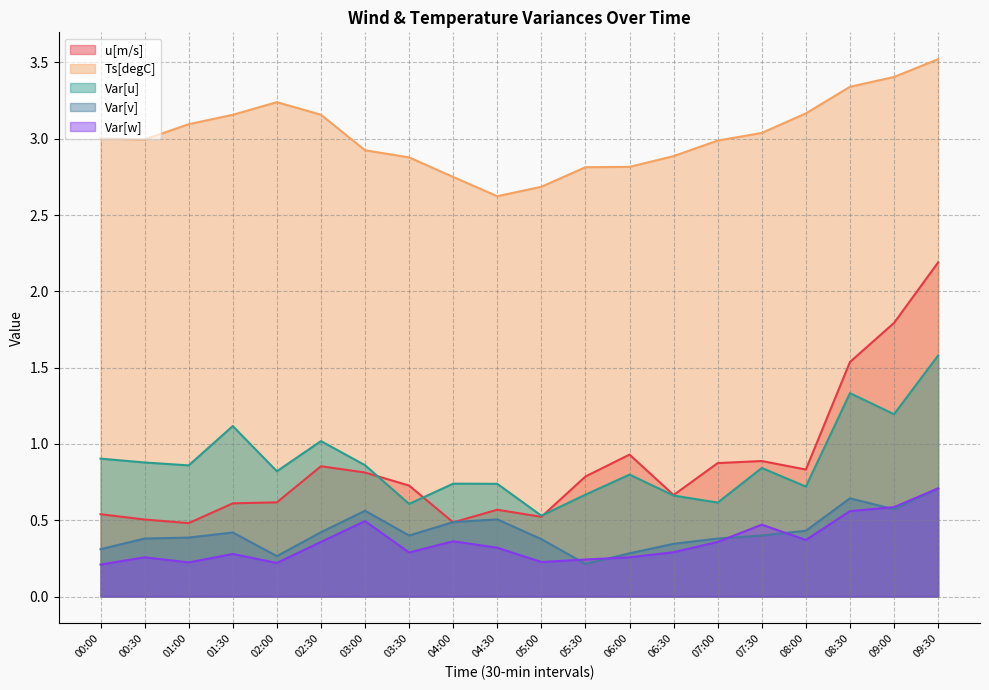

True or false: u[m/s] and Var[w] cross at least once.

False